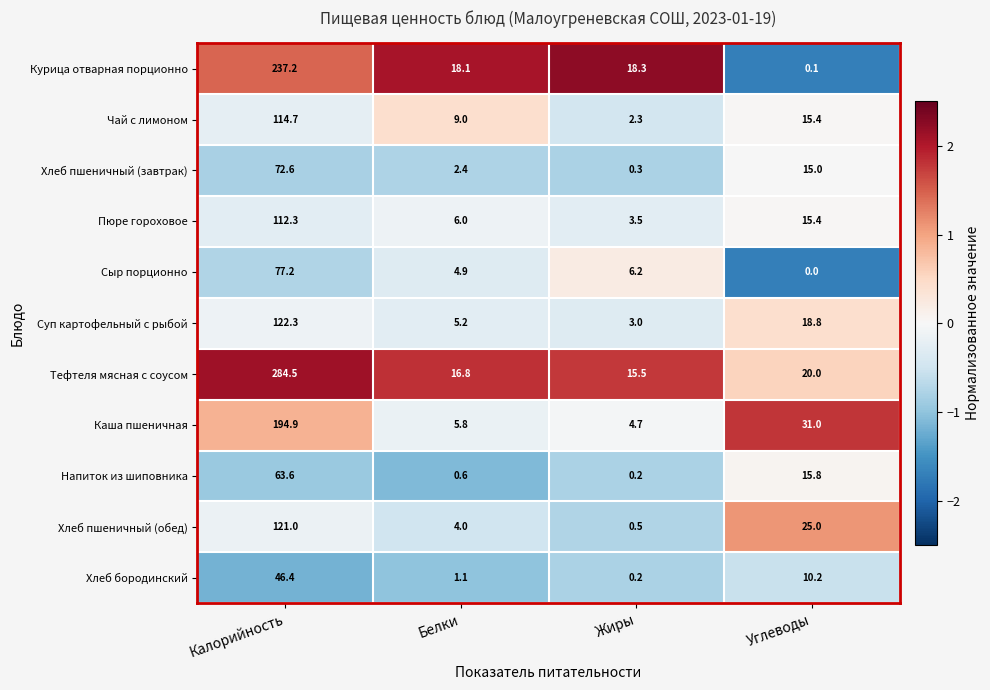

Is it true that Сыр порционно equals -51.8 at Углеводы?

False